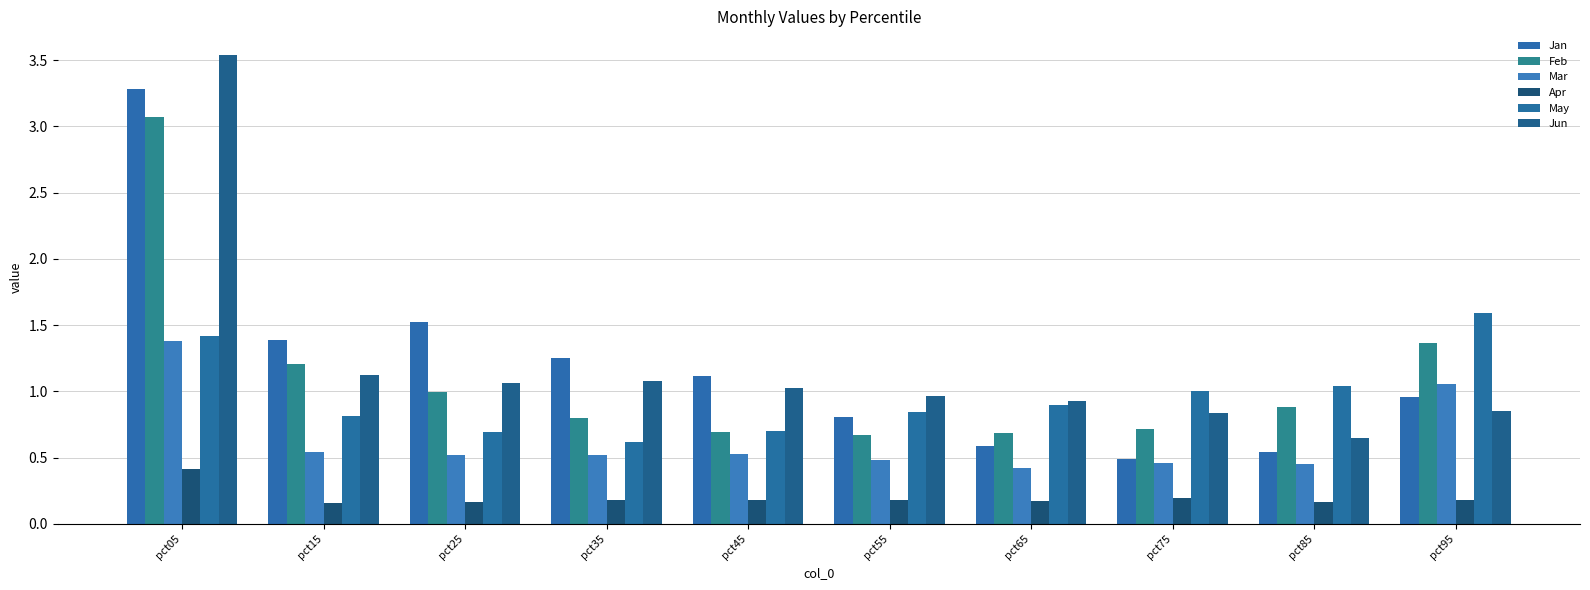

Which series has the largest total across all categories?

Jun